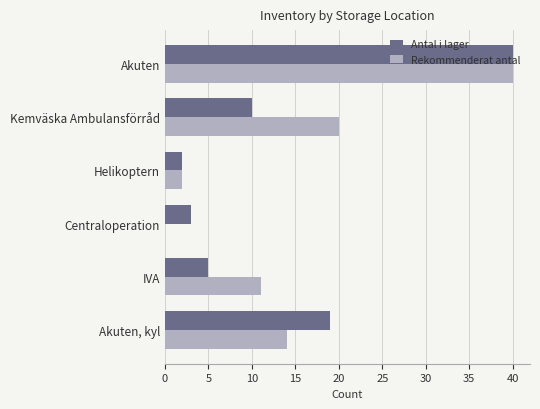

What is the total value across all series at Helikoptern?

4